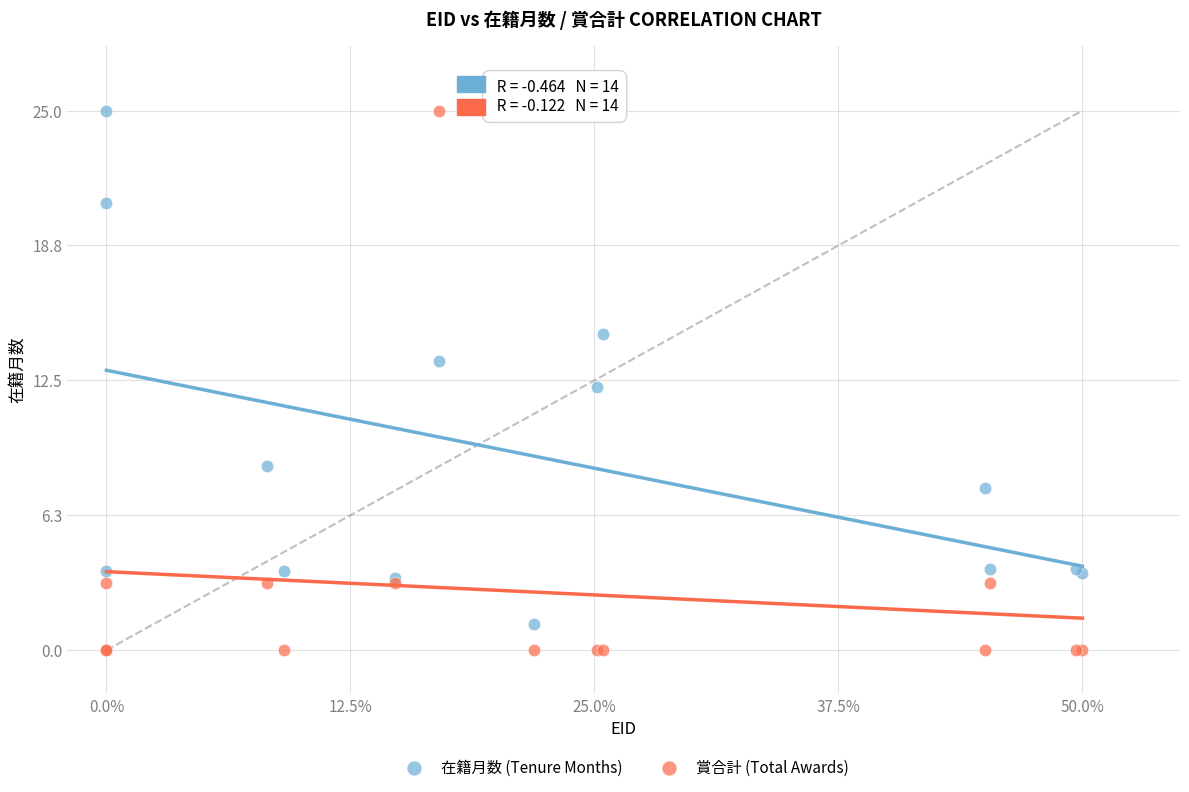

Which series has the widest spread of Y values?

賞合計 (Total Awards)